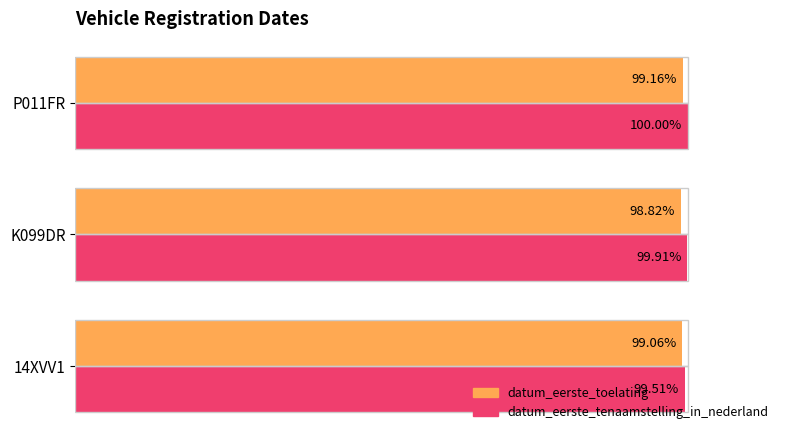

Which category has the lowest value in the datum_eerste_toelating series?

K099DR